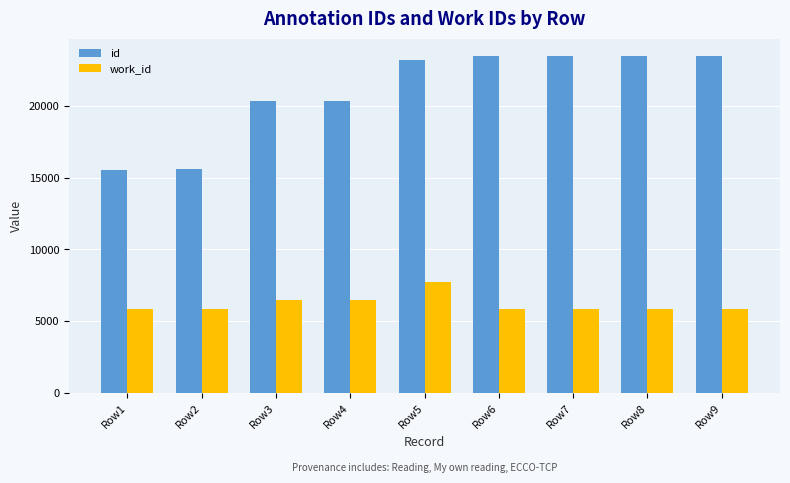

What is the difference between the maximum and minimum values in the id series?

7963